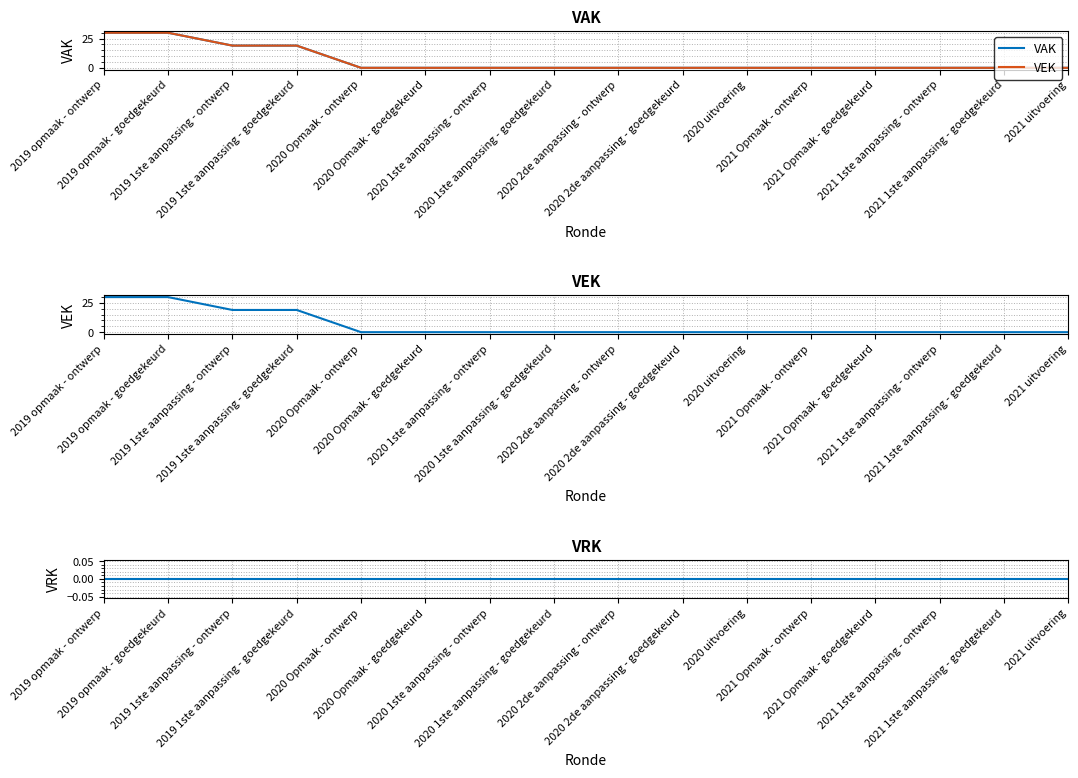

How many lines are shown in the chart?

3